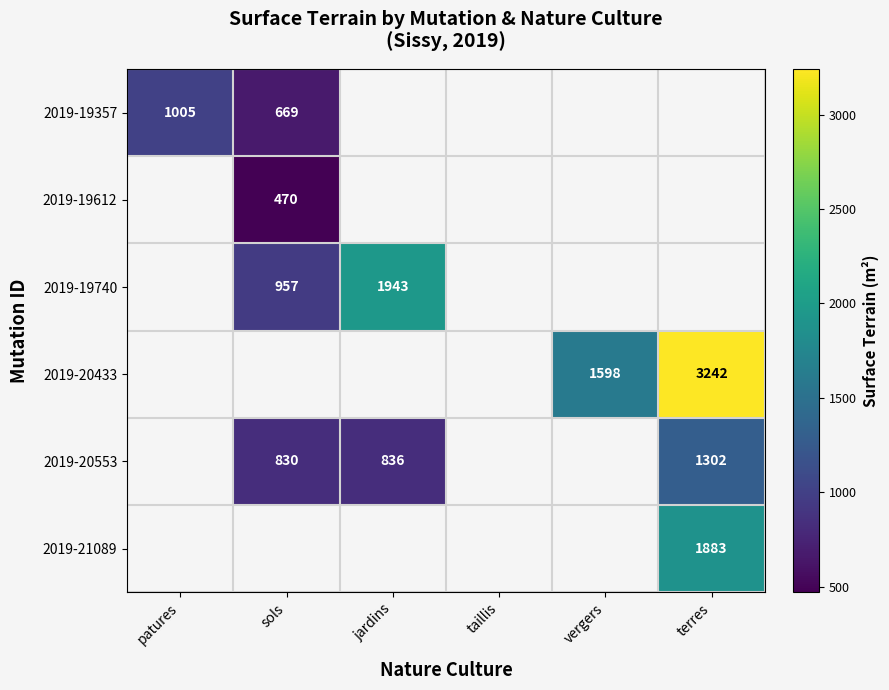

What is the sum of the 2019-20553 values at jardins and sols?

1666